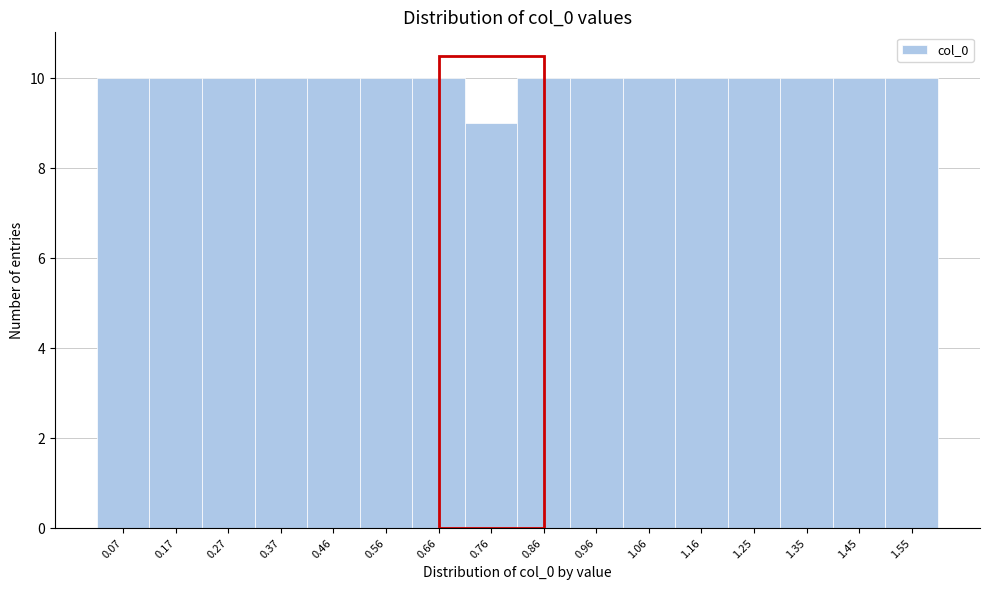

Reading left to right, transcribe this chart: for each bar, give the range it covers on the x-axis and its height. Neither the bar edges nor the heights are printed on the chart, so give them approximately, as read against the axes.

0.02 to 0.12: 10
0.12 to 0.22: 10
0.22 to 0.32: 10
0.32 to 0.42: 10
0.42 to 0.51: 10
0.51 to 0.61: 10
0.61 to 0.71: 10
0.71 to 0.81: 9
0.81 to 0.91: 10
0.91 to 1.01: 10
1.01 to 1.11: 10
1.11 to 1.21: 10
1.21 to 1.30: 10
1.30 to 1.40: 10
1.40 to 1.50: 10
1.50 to 1.60: 10